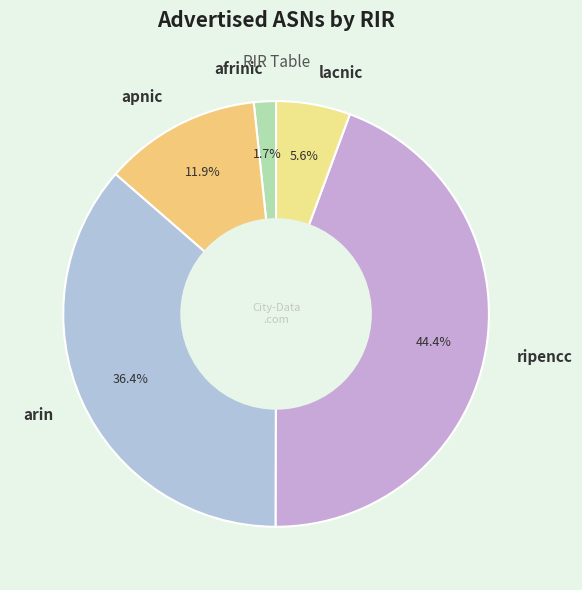

Which category has the biggest portion of the pie?

ripencc